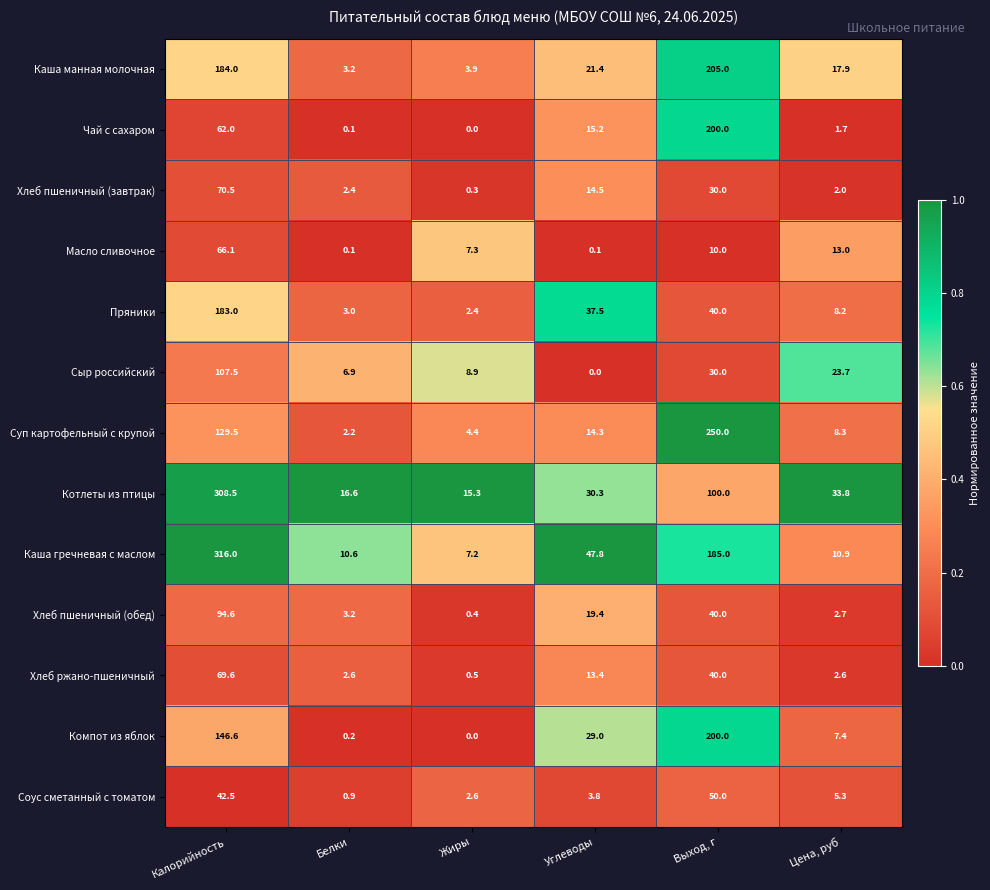

Read the Чай с сахаром value at Углеводы.

15.2